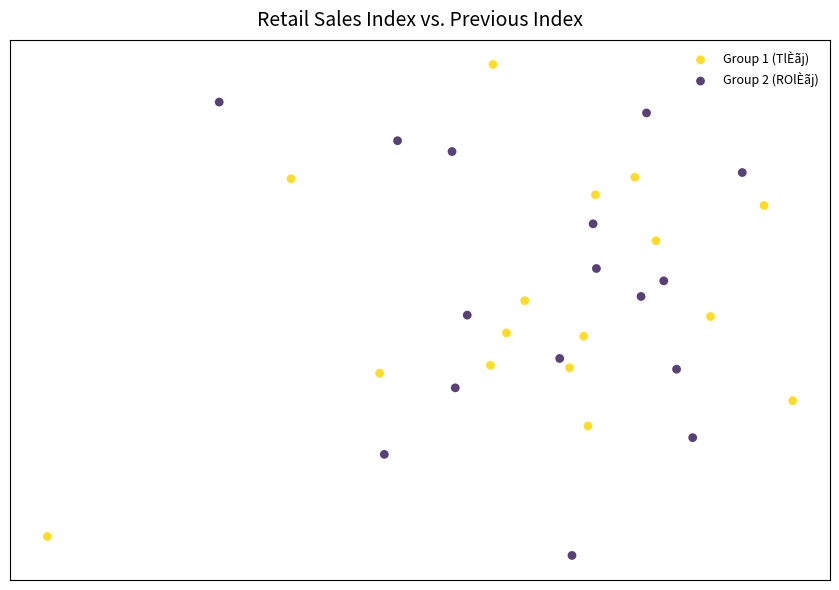

What are all the series names shown in the legend?

Group 1 (TlÈãj), Group 2 (ROlÈãj)